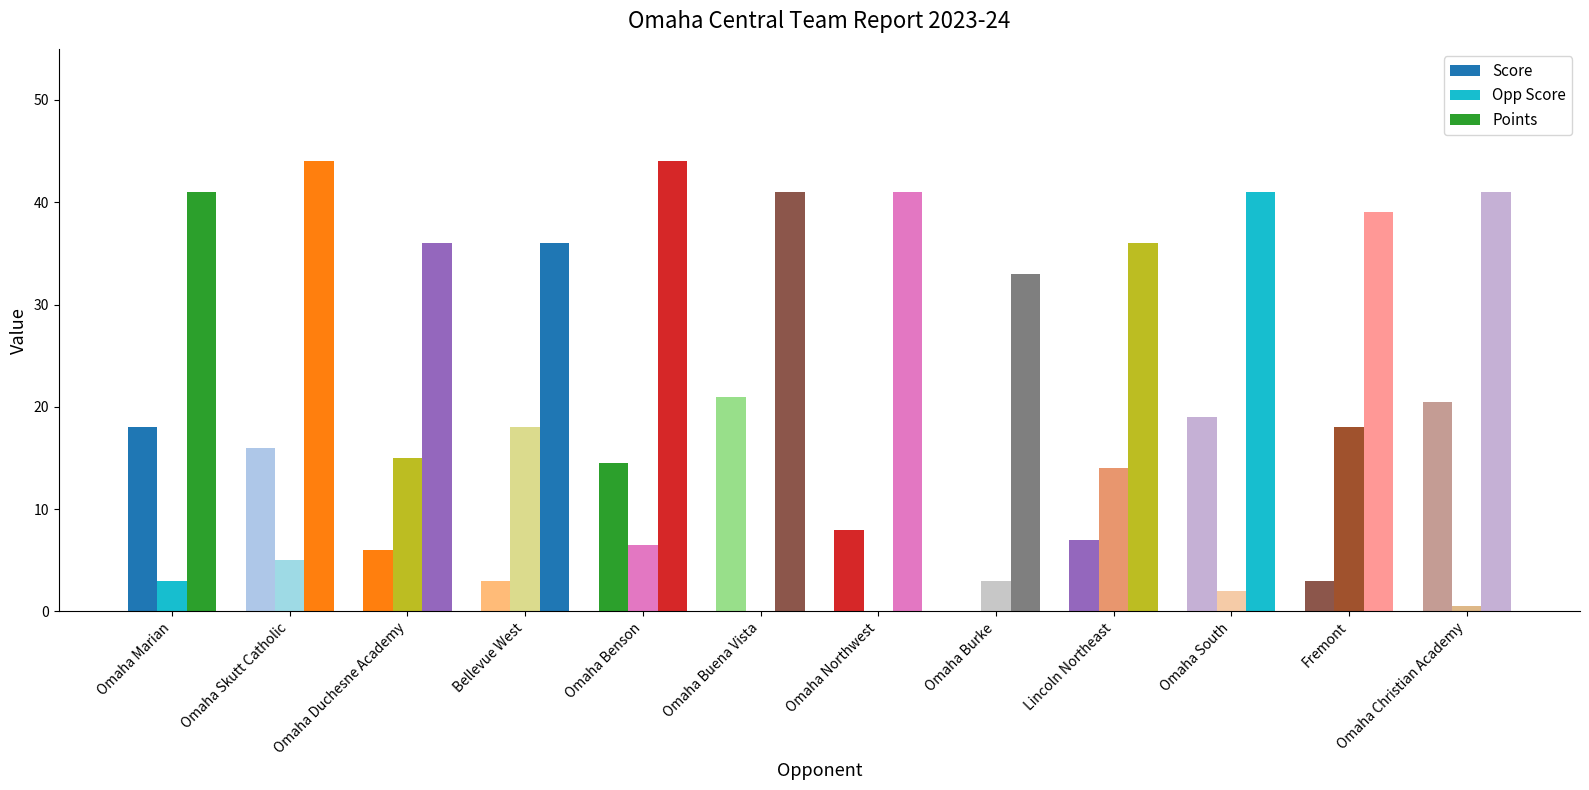

Are the bars horizontal?

No